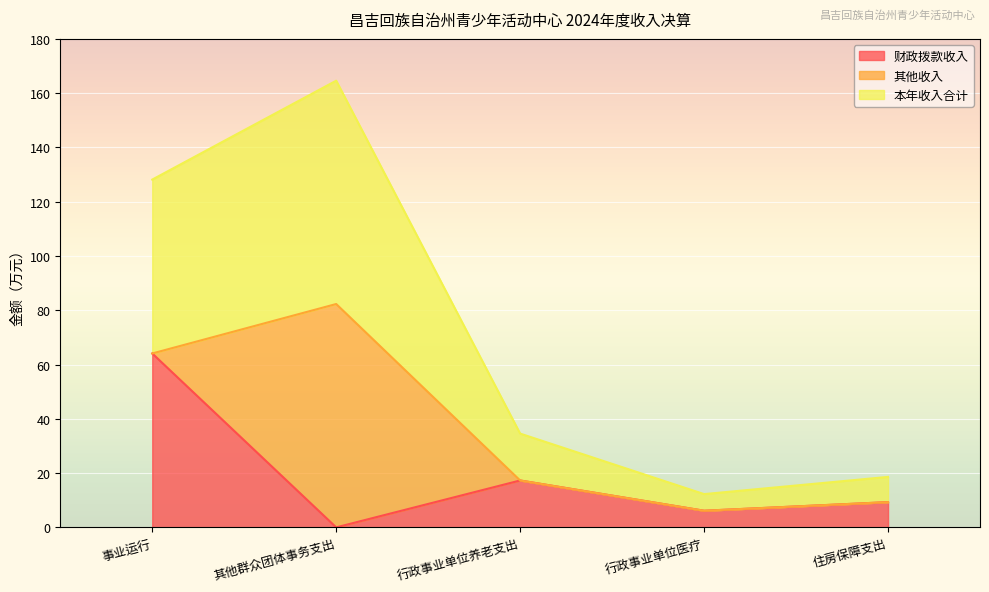

True or false: 财政拨款收入 and 本年收入合计 cross at least once.

False